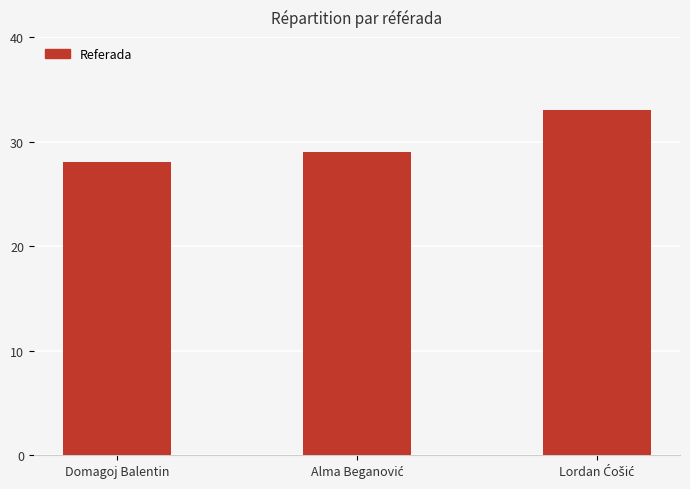

Reading left to right, extract all data points from this chart.

28	29	33